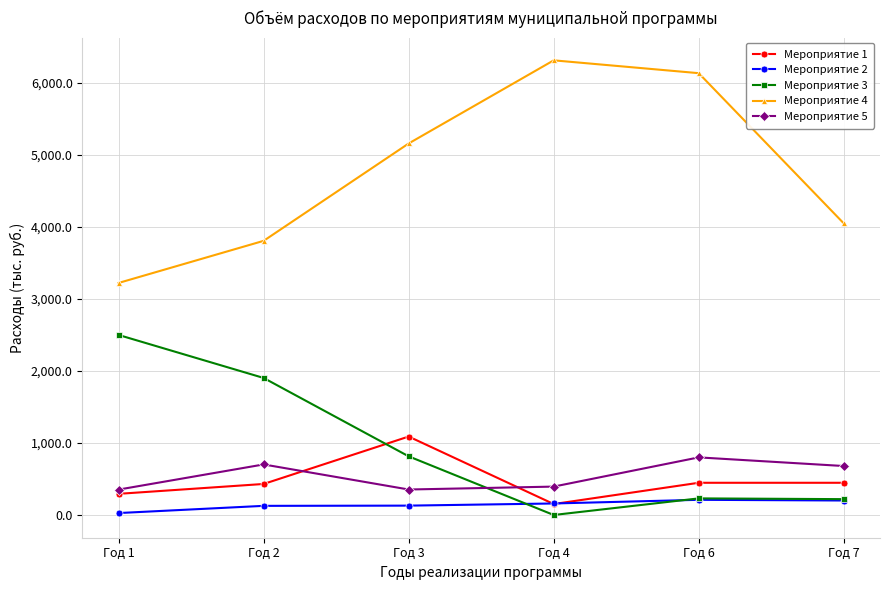

Which series has the largest total across all categories?

Мероприятие 4